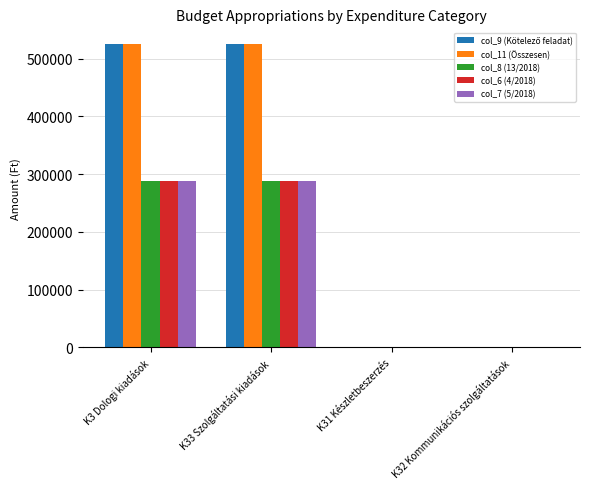

The value of col_7 (5/2018) at K31 Készletbeszerzés is 0. True or false?

True